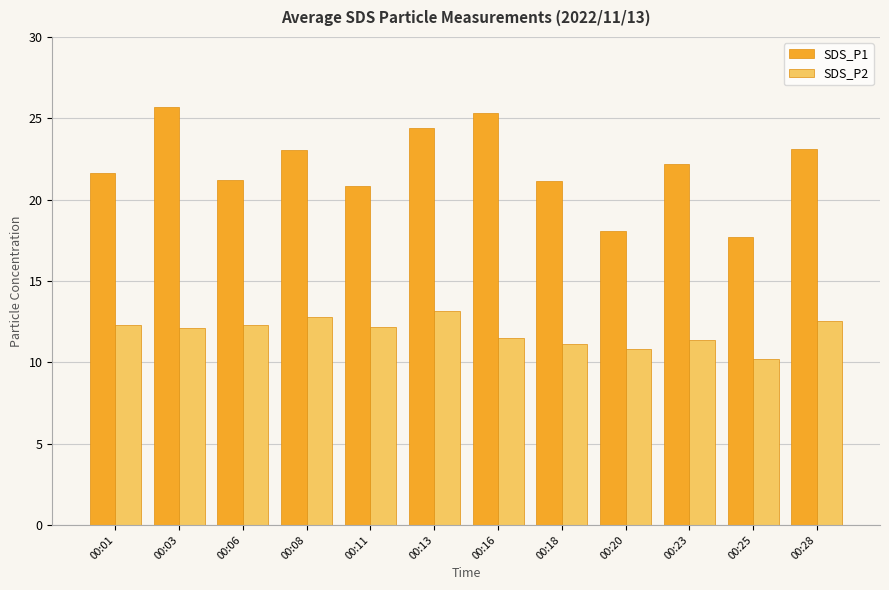

Count the number of categories in the chart.

12